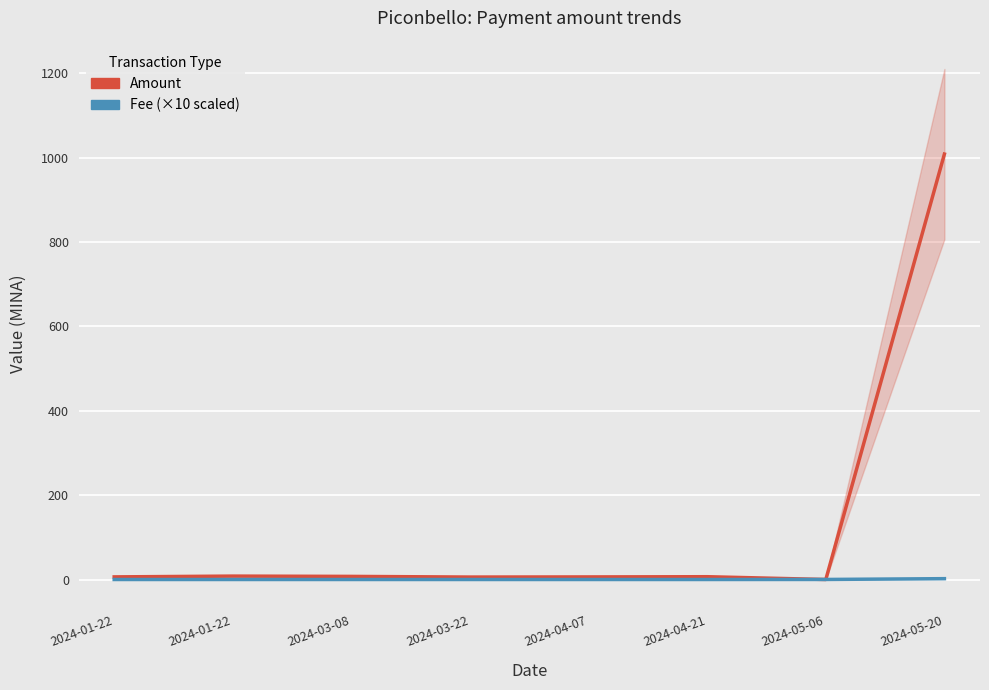

What is the difference between the Fee (×10) values at 2024-04-07 and 2024-05-20?

2.0